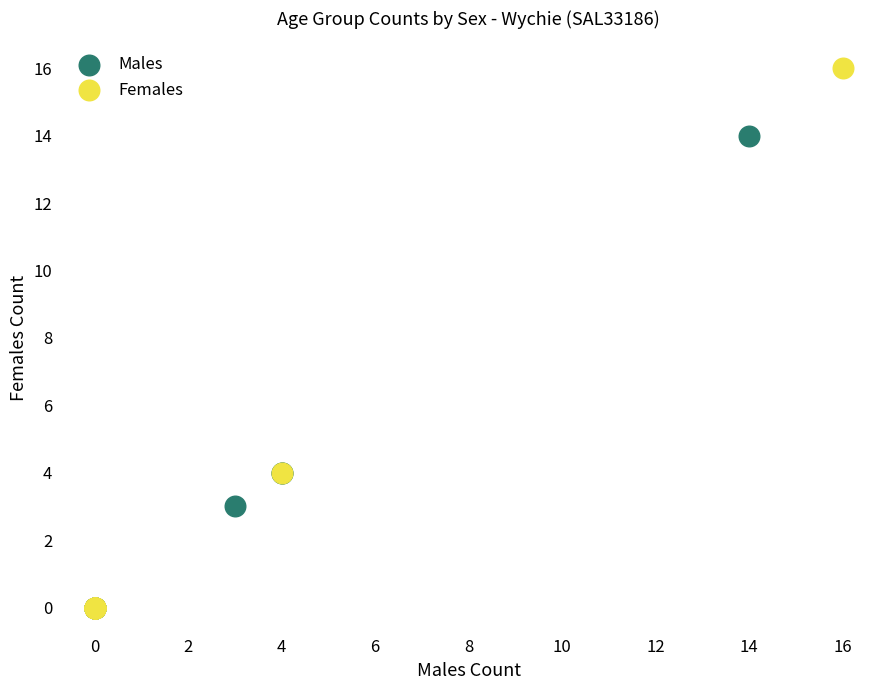

What are all the series names shown in the legend?

Males, Females